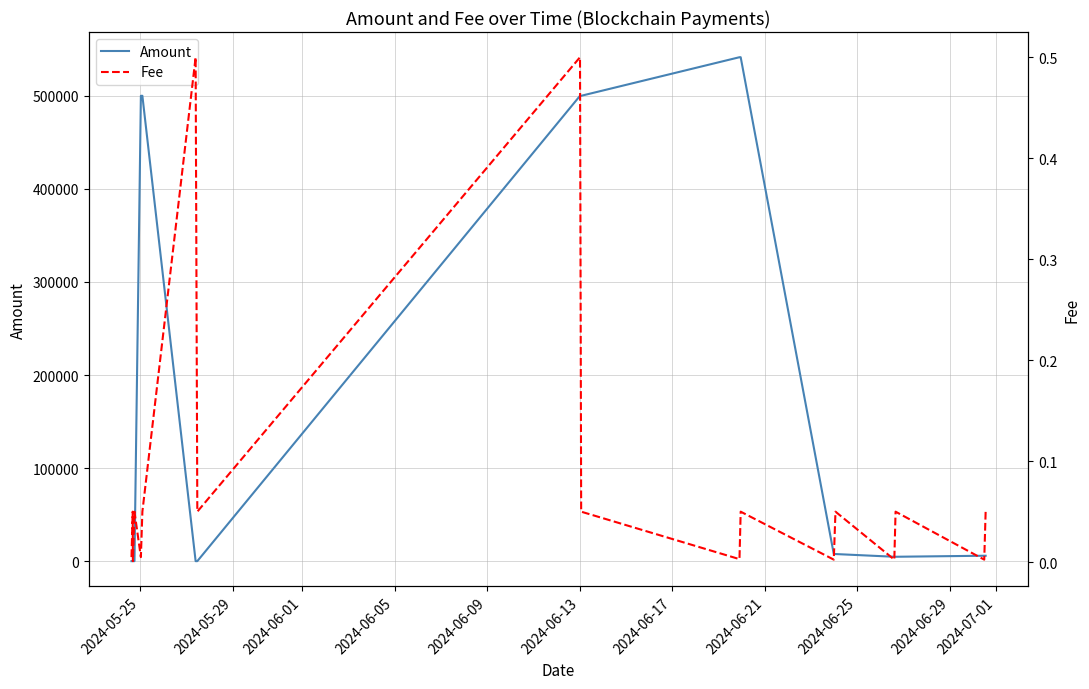

True or false: Fee has more than 0 interior local peaks.

True